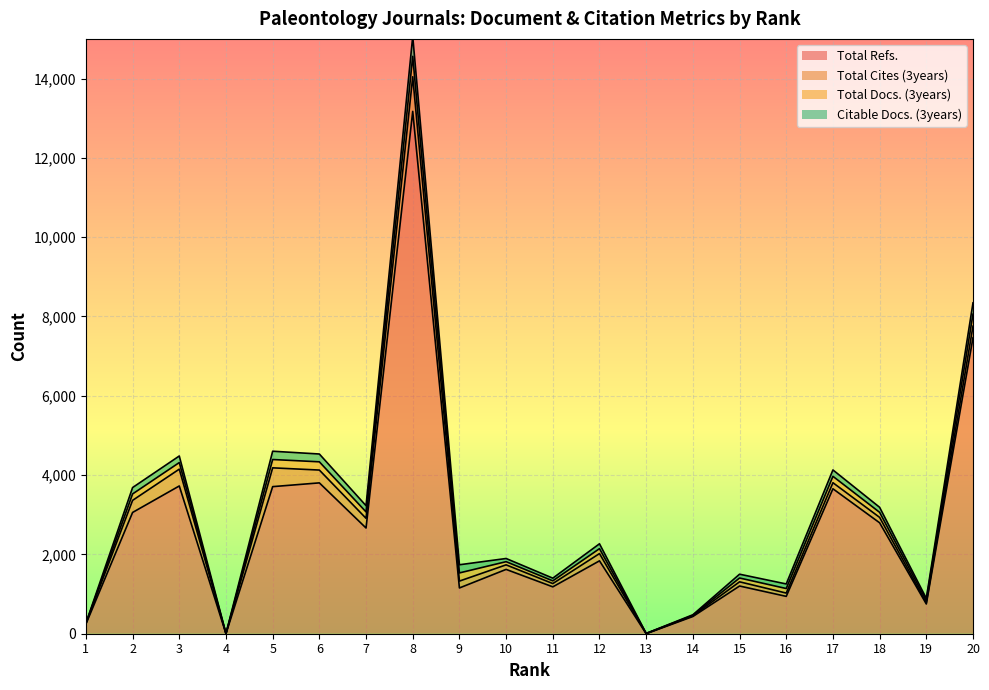

True or false: Total Docs. (3years) and Citable Docs. (3years) intersect in this chart.

False